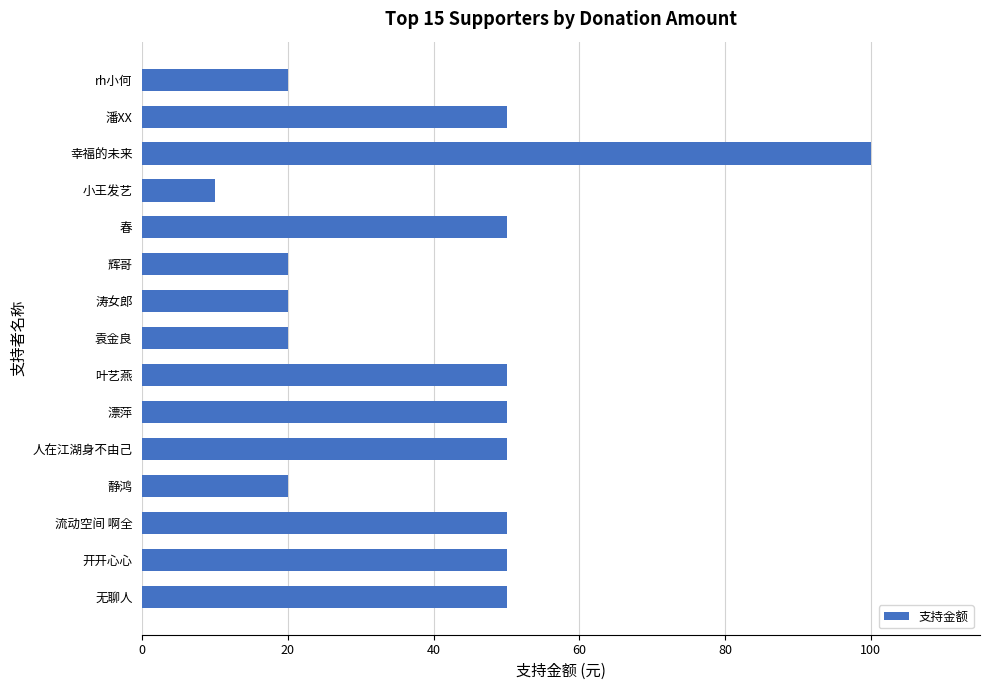

What value does the data have at 叶艺燕?

50